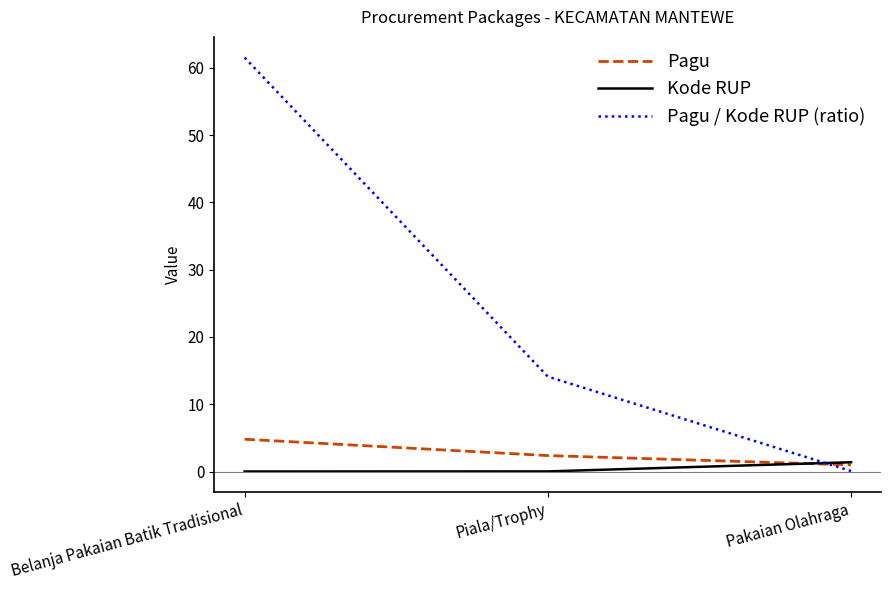

Which series has the largest range (max minus min)?

Pagu / Kode RUP (ratio)